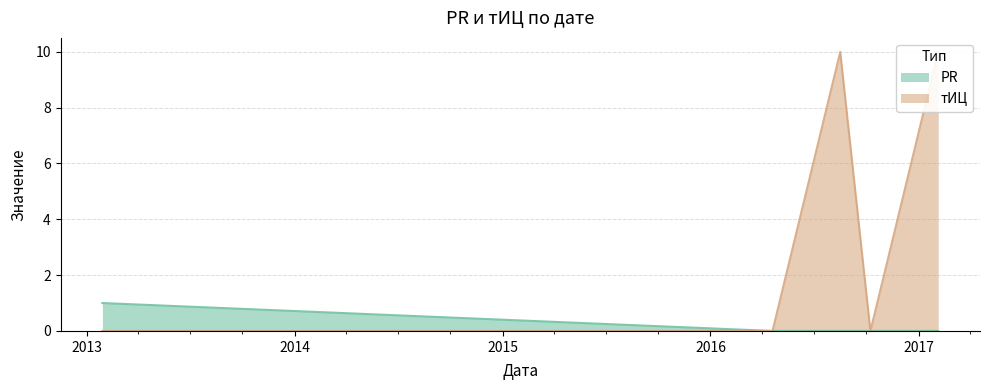

At which category is the sum across all series the highest?

2016-08-16